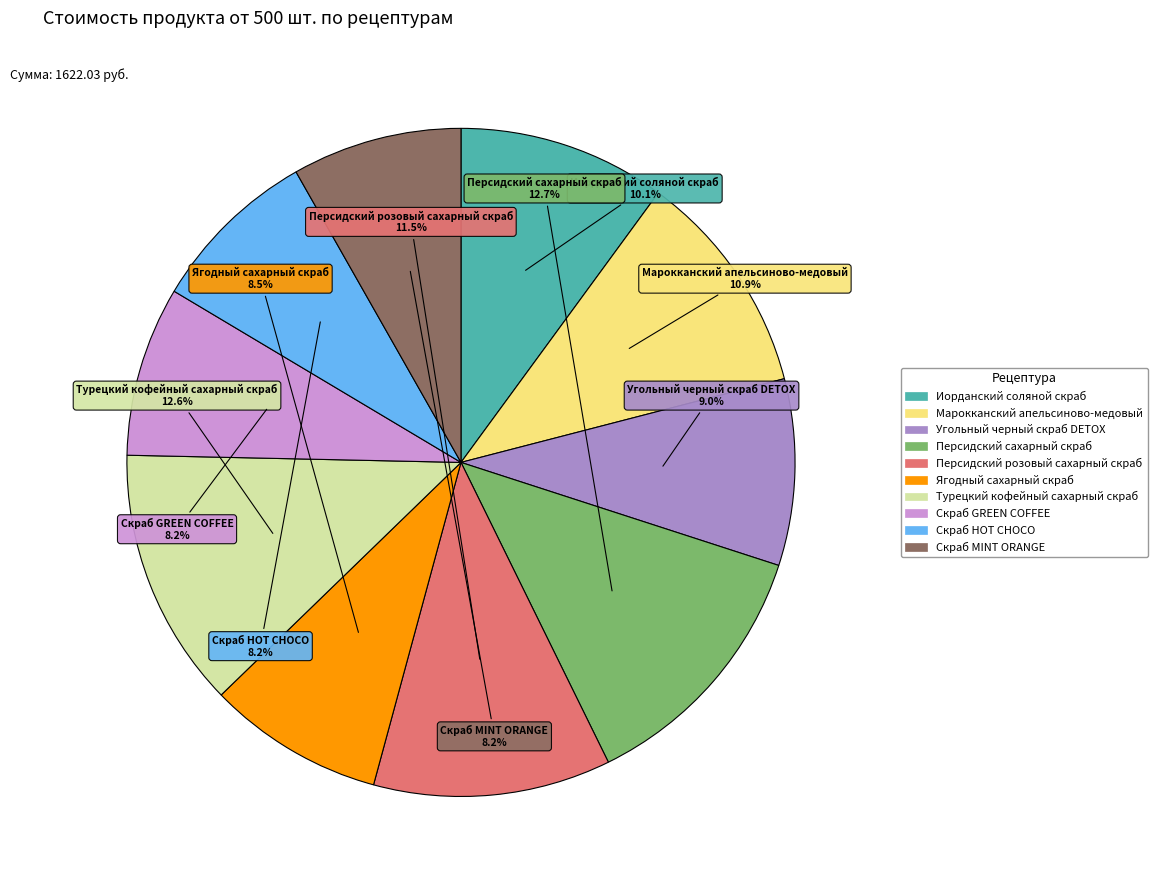

True or false: Скраб HOT CHOCO accounts for 1% of the total.

False